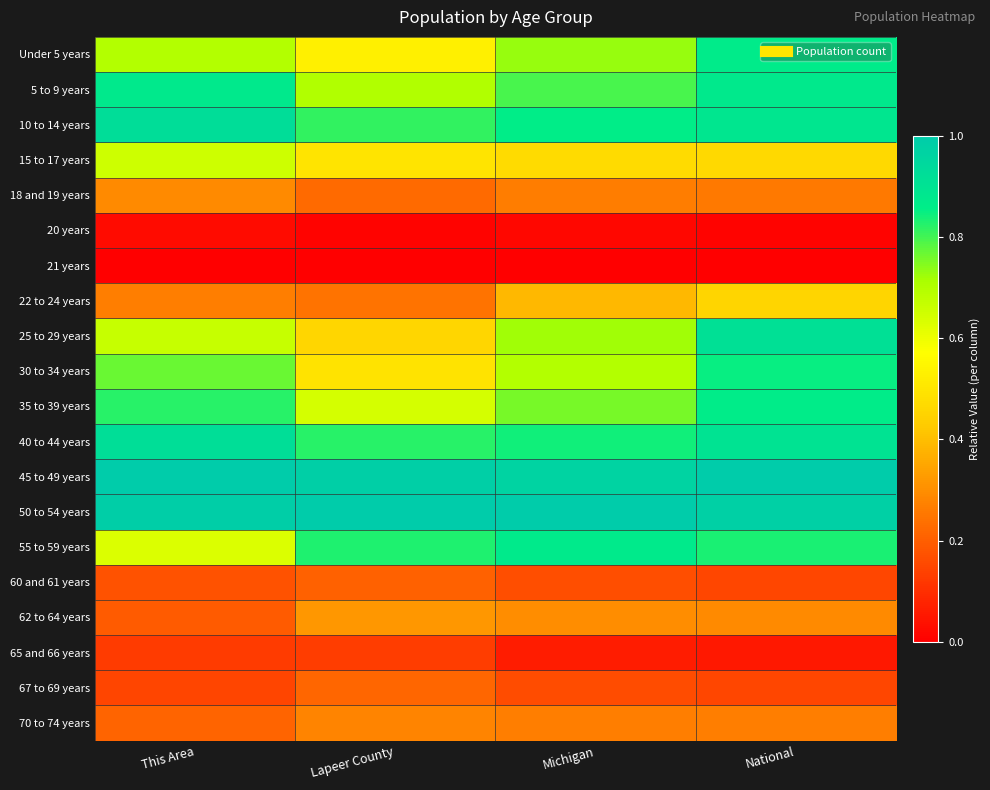

What is the difference between the highest and lowest values at Lapeer County?

1.0